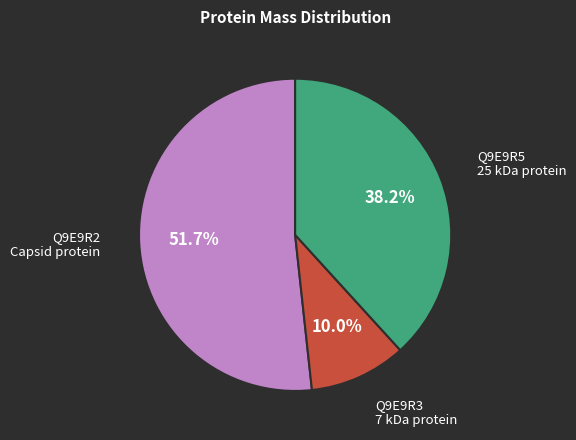

Is there a majority slice in this chart?

Yes